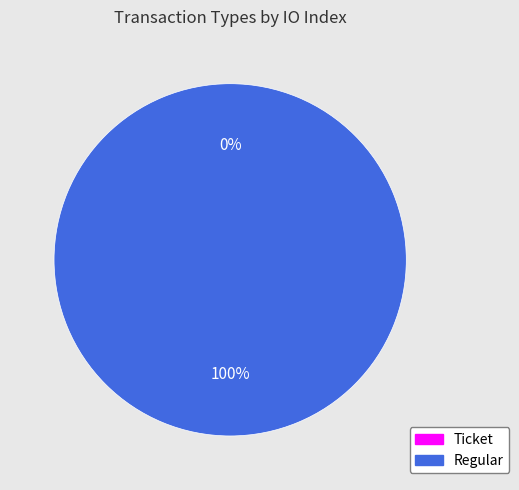

Between Regular and Ticket, which is larger?

Regular